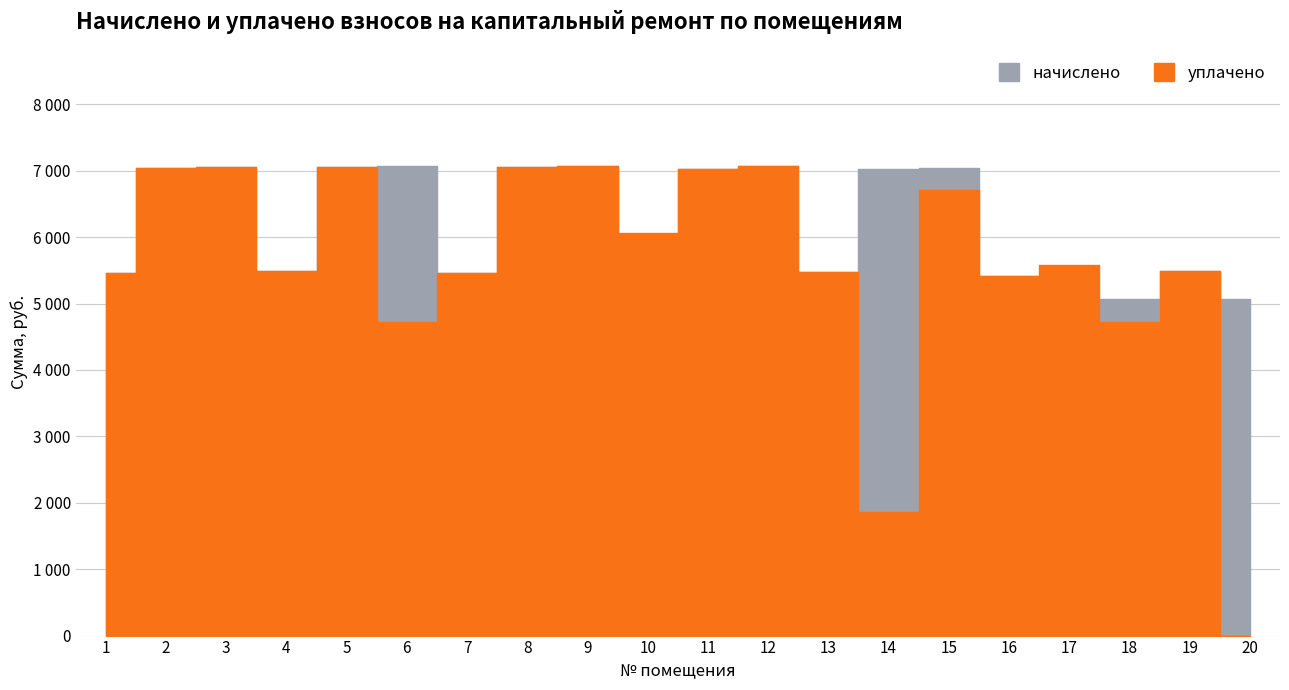

Rank the series by their maximum value, from lowest to highest.

начислено, уплачено